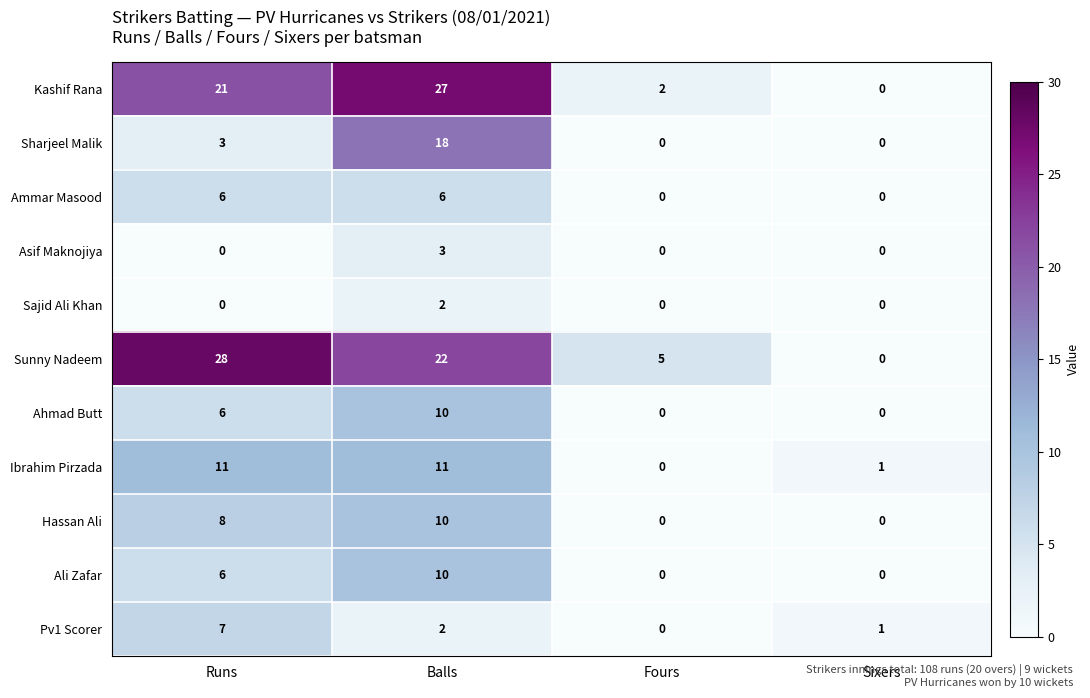

At which label is Sunny Nadeem closest to 14?

Balls